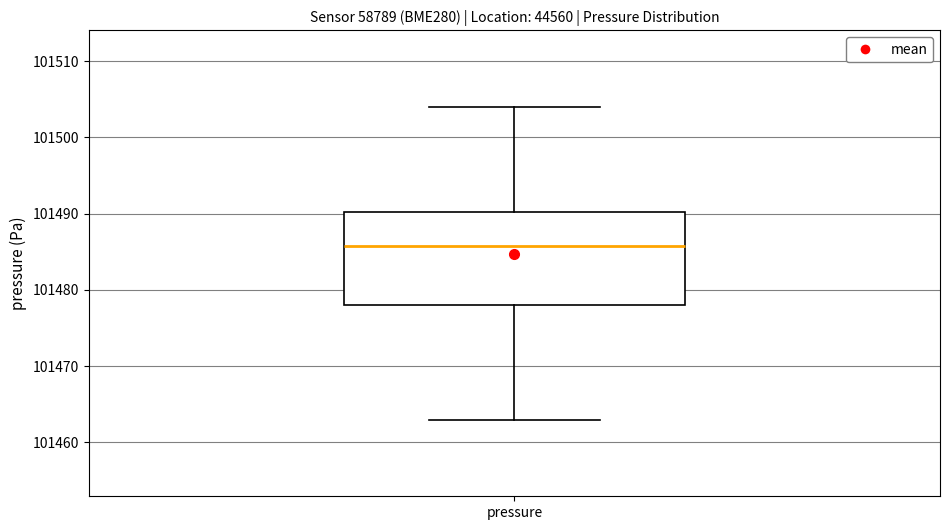

Transcribe this box plot: give where the median line is, the range the box spans, and where the two whiskers end, as read against the y-axis. The values are not printed on the chart, so give them approximately, as read against the axis.

median 101486, box 101478 to 101490, whiskers 101463 to 101504